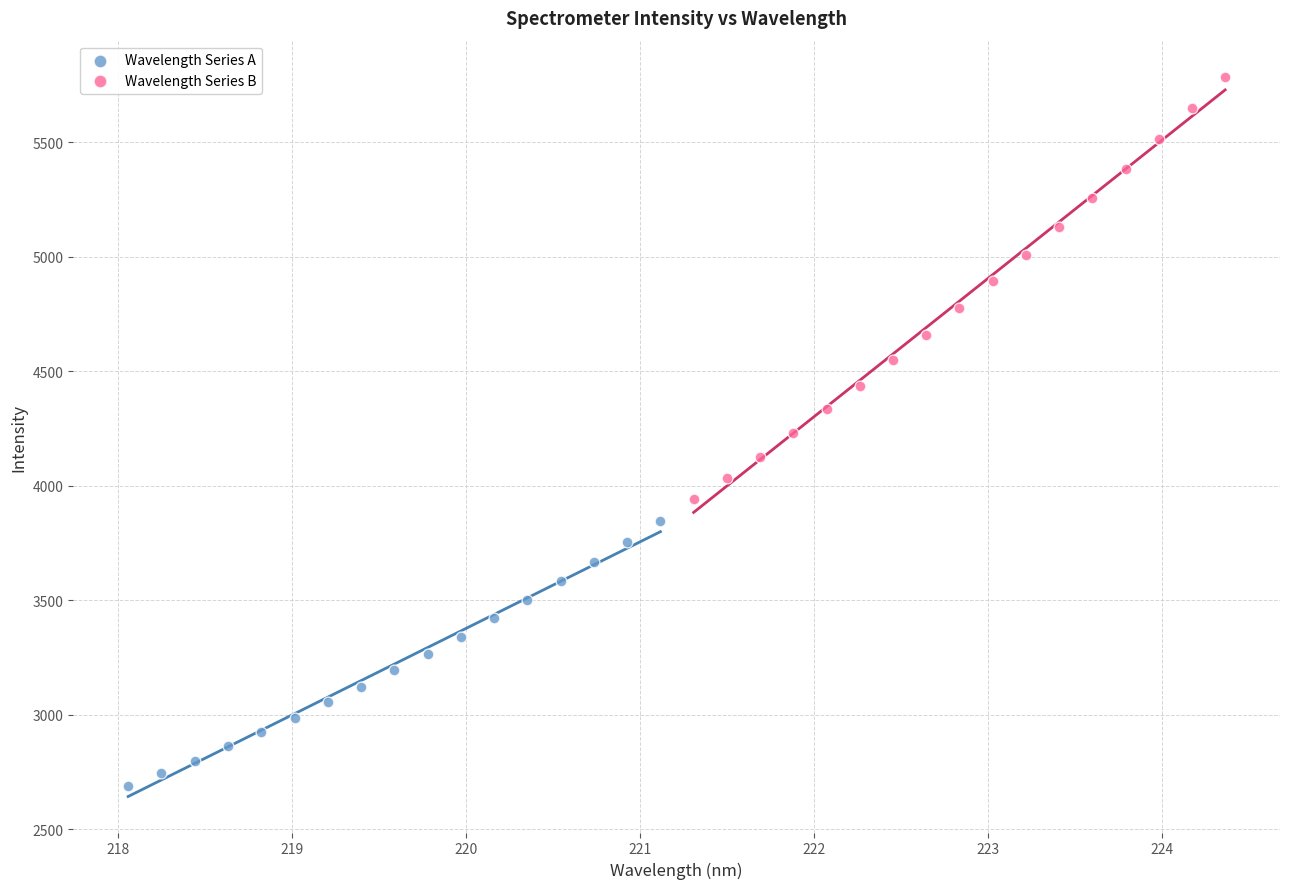

Which series contains the lowest Y value?

Wavelength Series A